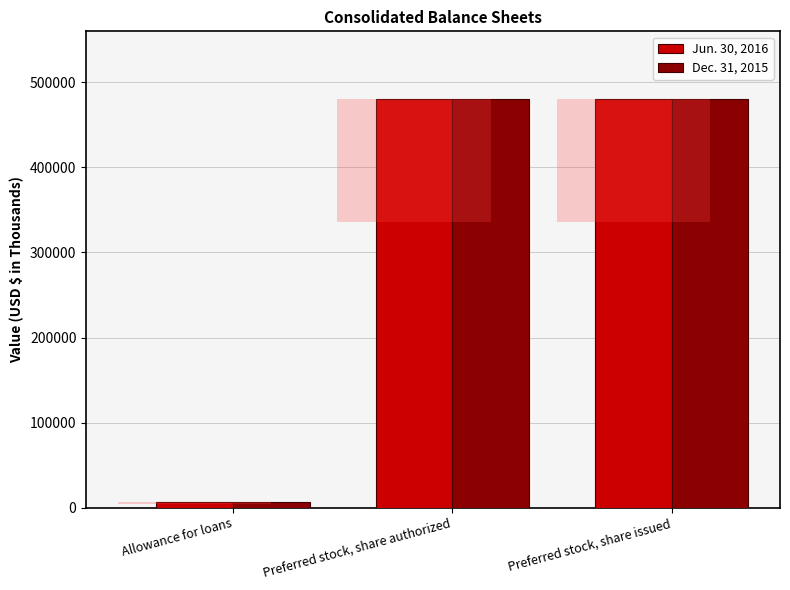

What is the sum of all Jun. 30, 2016 values?

966613